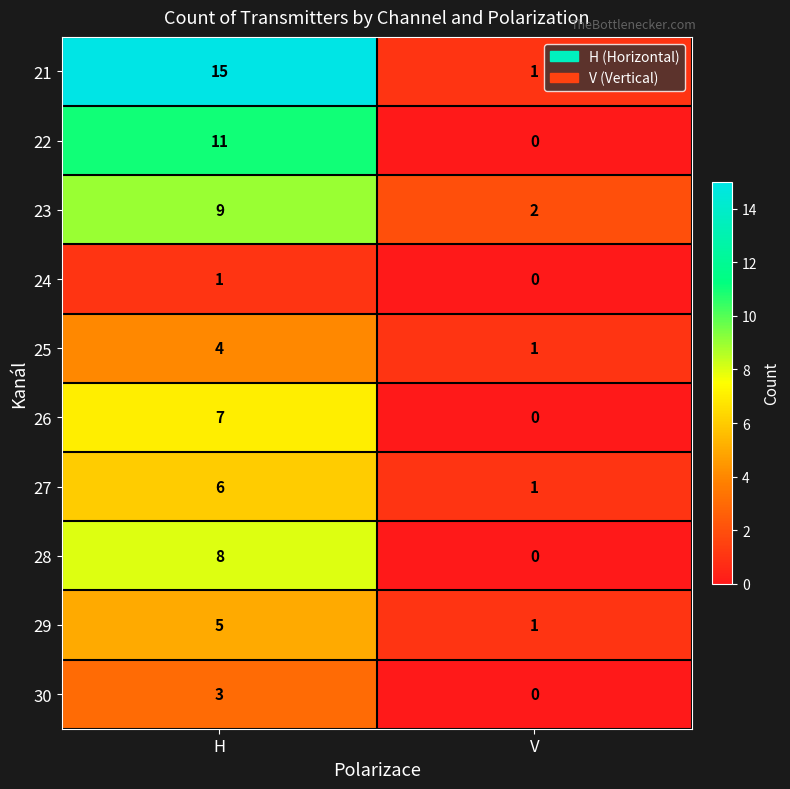

What is the difference between the highest and lowest values at V?

2